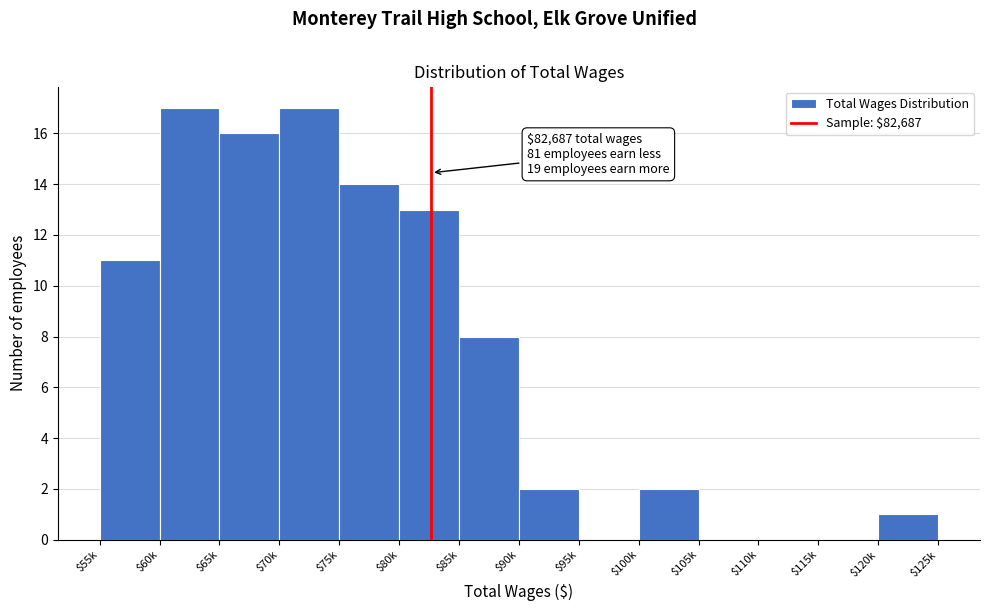

True or false: the data shows 17 at $80k.

False